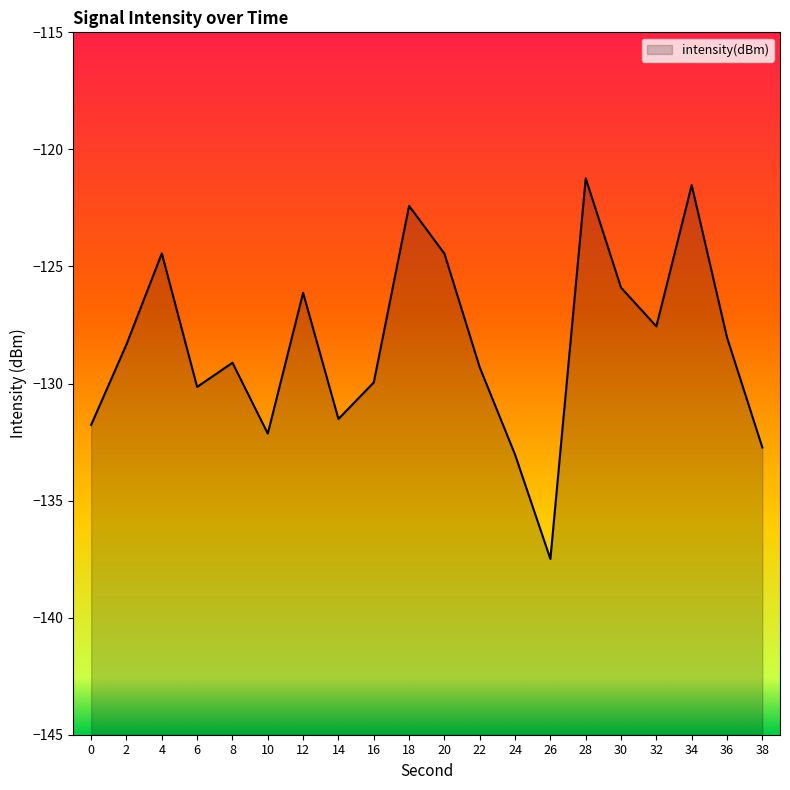

List the labels in order of value, largest first.

28, 34, 18, 4, 20, 30, 12, 32, 36, 2, 8, 22, 16, 6, 14, 0, 10, 38, 24, 26